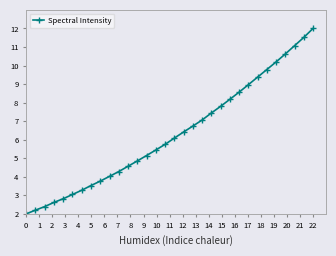

True or false: there are more than 2 points higher than both neighbors.

False